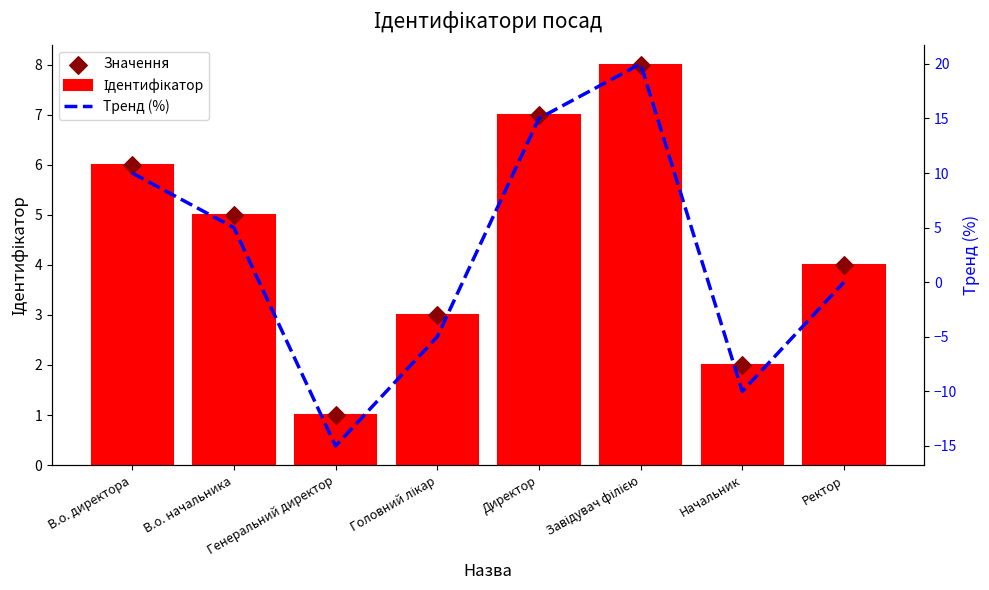

Is the value of Тренд (%) at Директор greater than the value of Ідентифікатор at Директор?

Yes